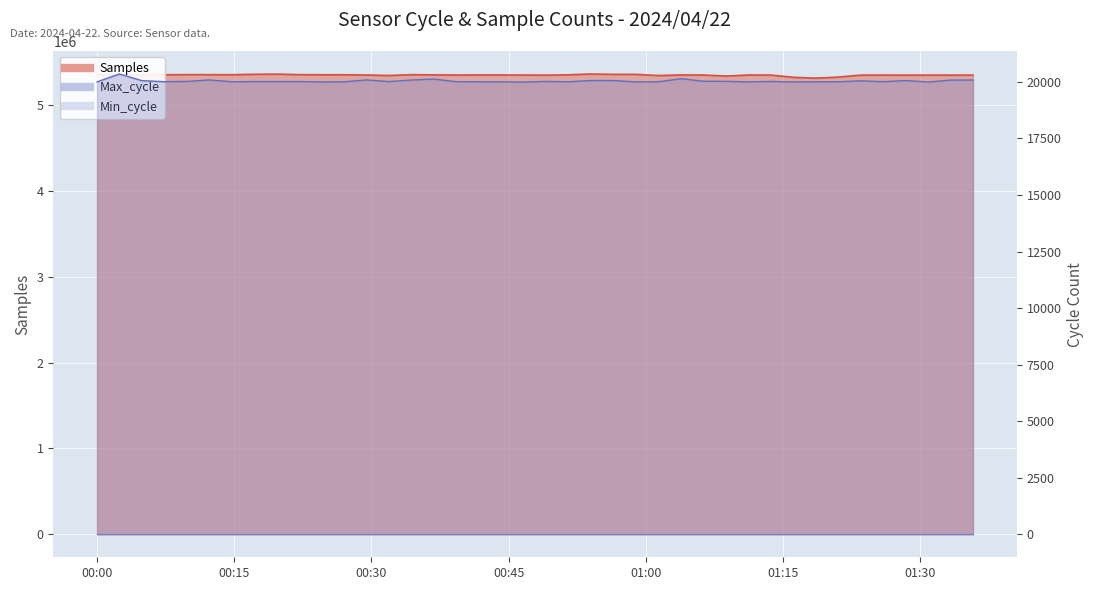

True or false: Max_cycle and Samples cross at least once.

False